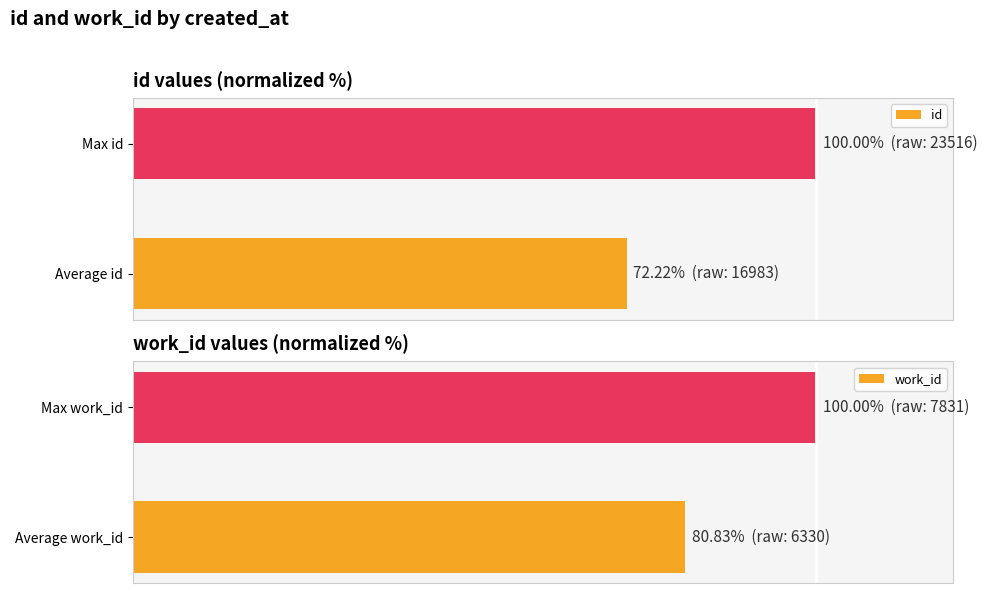

Are the bars grouped side by side (vs. stacked)?

Yes